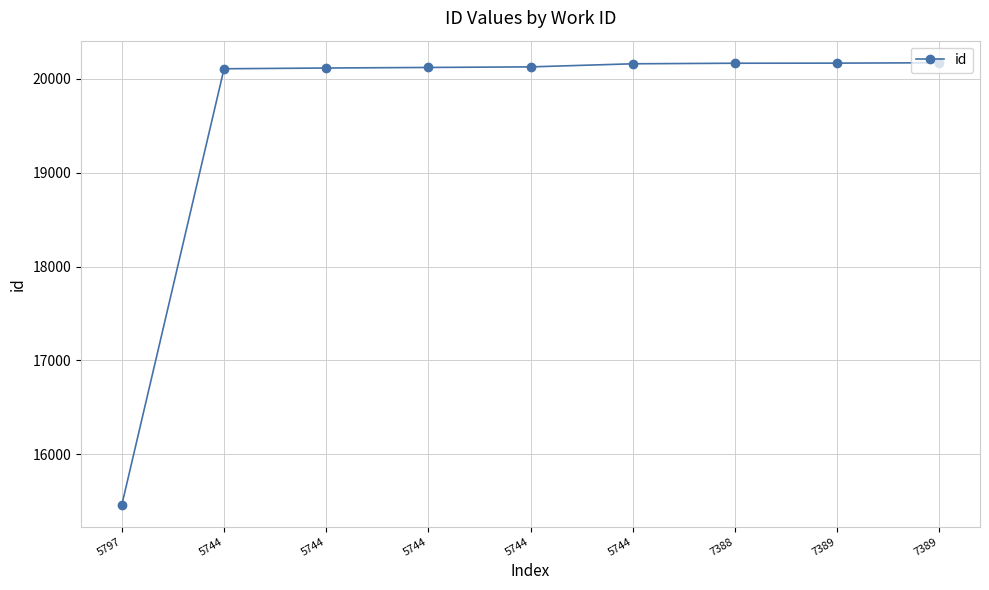

What is the minimum value shown in the chart?

15463